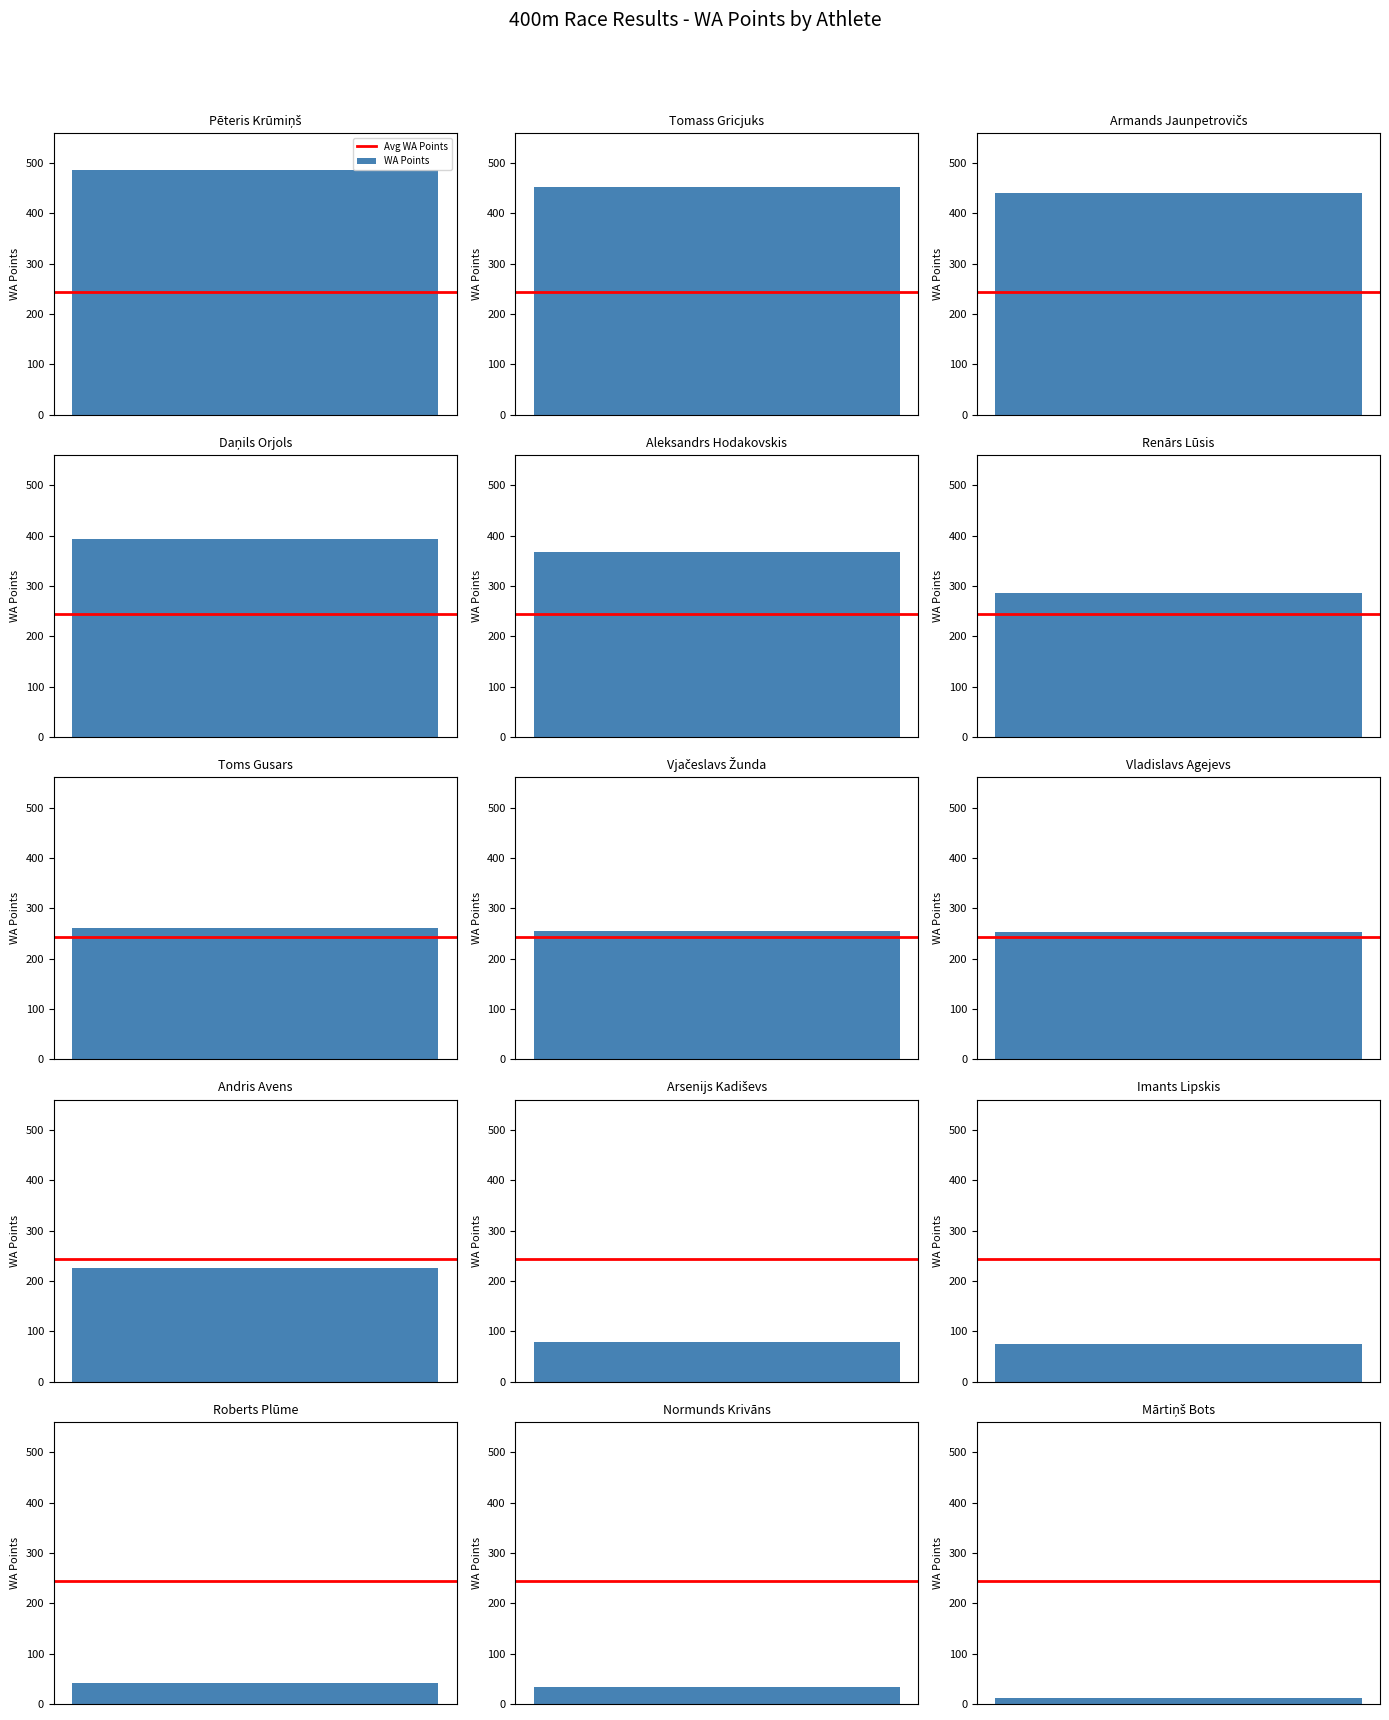

Between Andris Avens and Arsenijs Kadiševs, which is larger?

Andris Avens